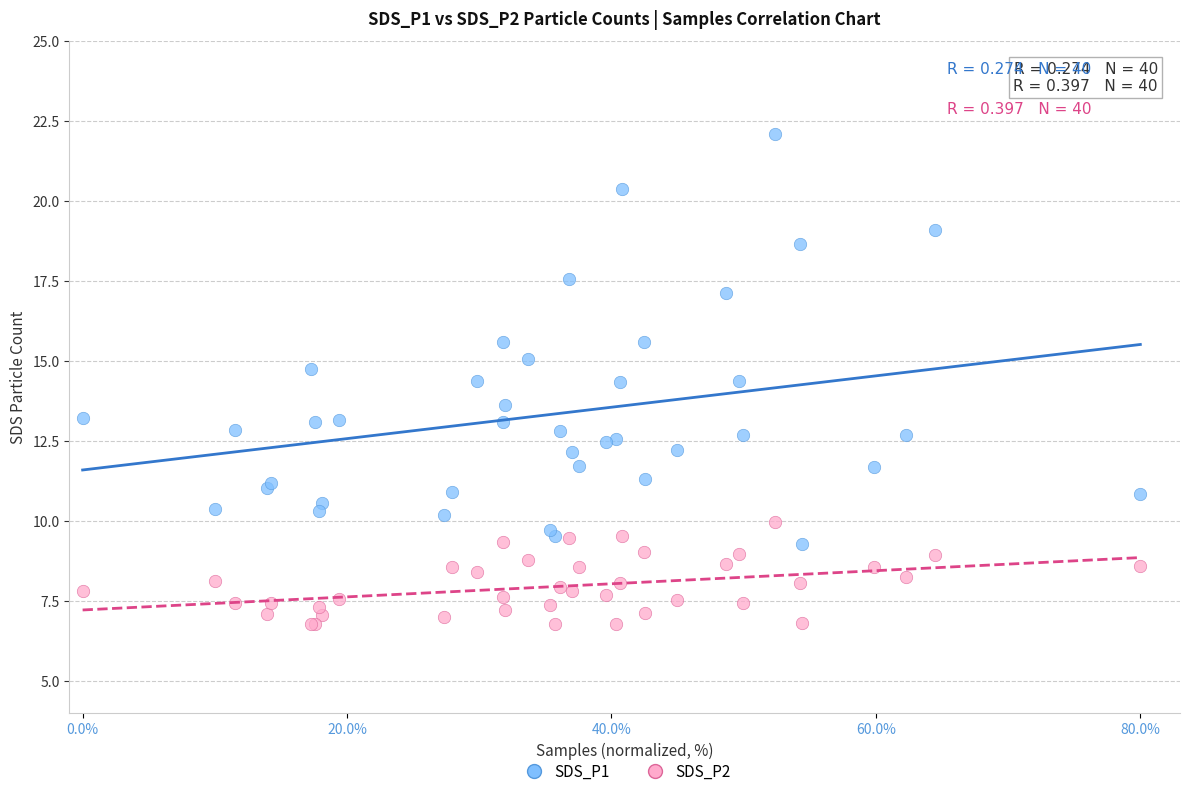

What are all the series names shown in the legend?

SDS_P1, SDS_P2